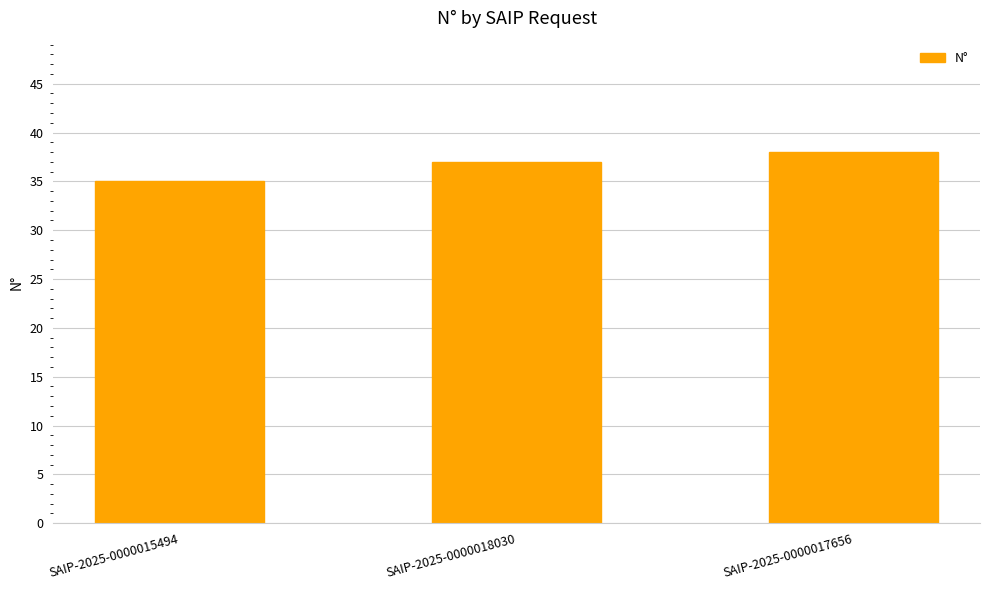

What is the label of the 2nd bar from the left?

SAIP-2025-0000018030